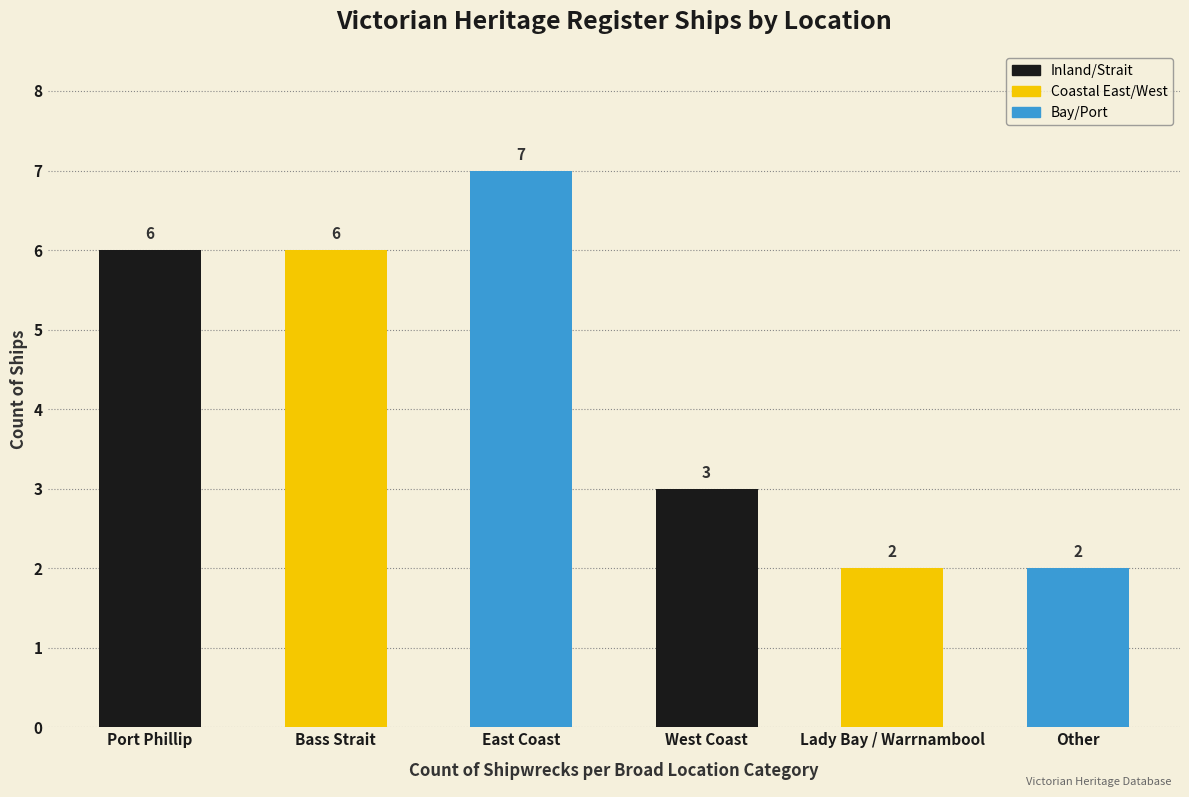

Are the bars grouped side by side (vs. stacked)?

No